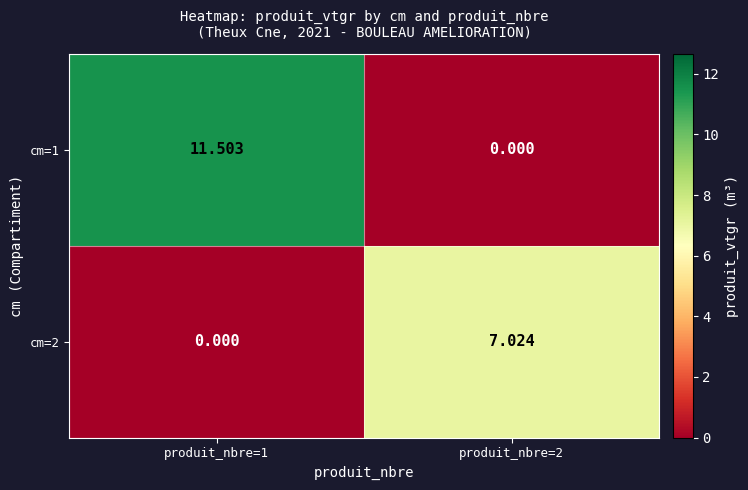

What is the spread (max minus min) of values at produit_nbre=1?

11.5